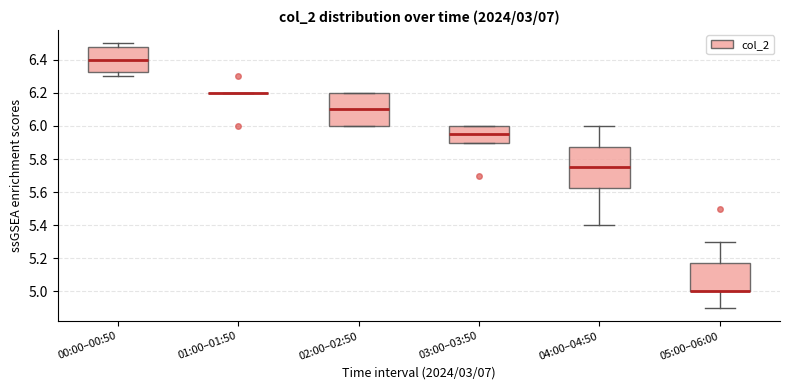

Reading left to right, read every box against the y-axis: the position of its median line, the range the box covers, and the ends of its whiskers. The values are not printed on the chart, so give them approximately, as read against the axis.

00:00–00:50: median 6.40, box 6.32 to 6.48, whiskers 6.30 to 6.50
01:00–01:50: box collapsed to a line at 6.20, whiskers 6.20 to 6.20
02:00–02:50: median 6.10, box 6.00 to 6.20, whiskers 6.00 to 6.20
03:00–03:50: median 5.96, box 5.90 to 6.00, whiskers 5.90 to 6.00
04:00–04:50: median 5.76, box 5.62 to 5.88, whiskers 5.40 to 6.00
05:00–06:00: median 5.00 (drawn on the box's lower edge), box 5.00 to 5.18, whiskers 4.90 to 5.30